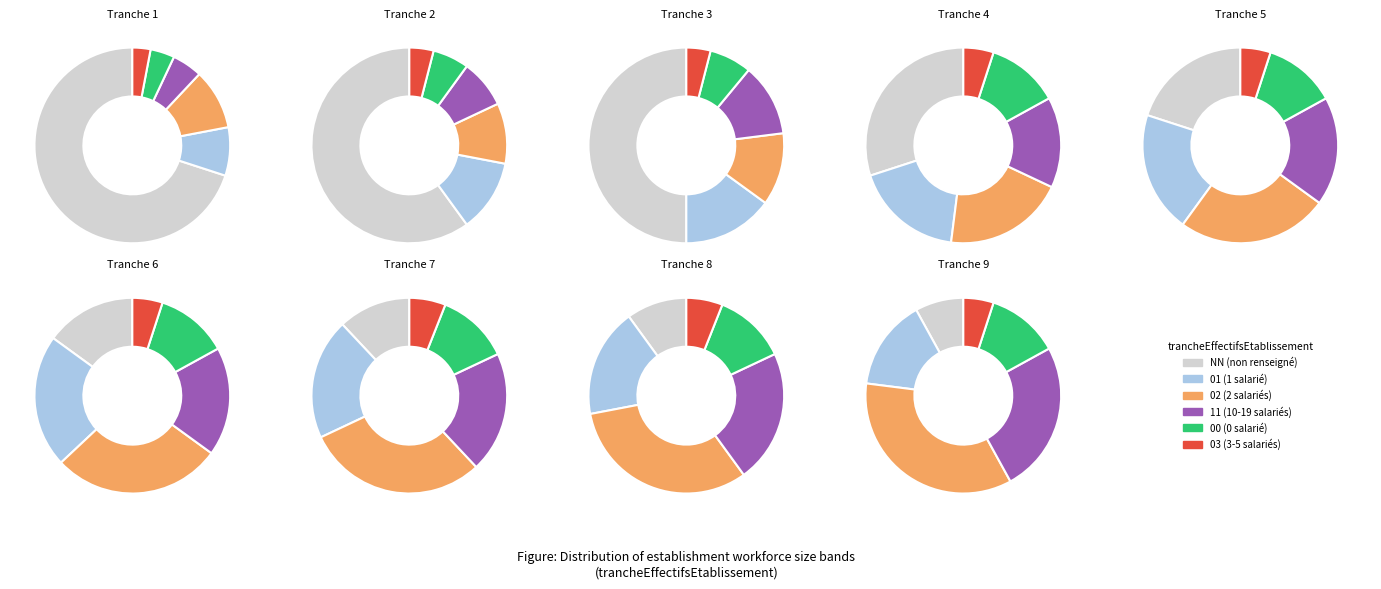

What is the change in value from 11 to 03?

-7